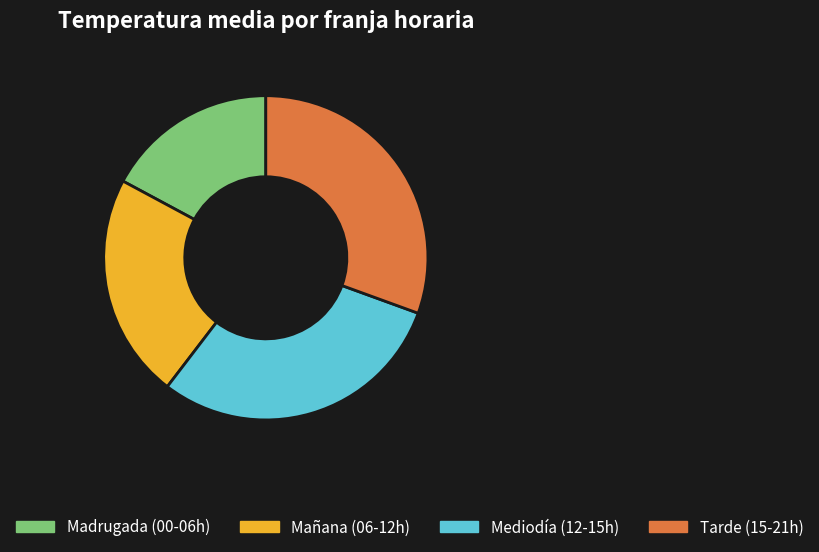

Is there any slice that represents more than half of the pie?

No